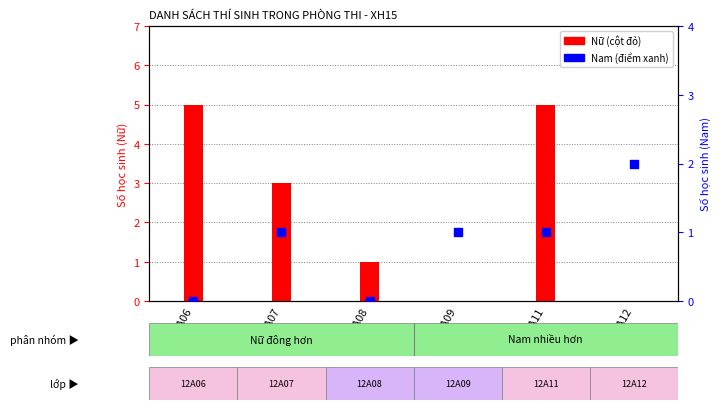

Is the value of Nữ at 12A07 greater than the value of Nam at 12A11?

Yes